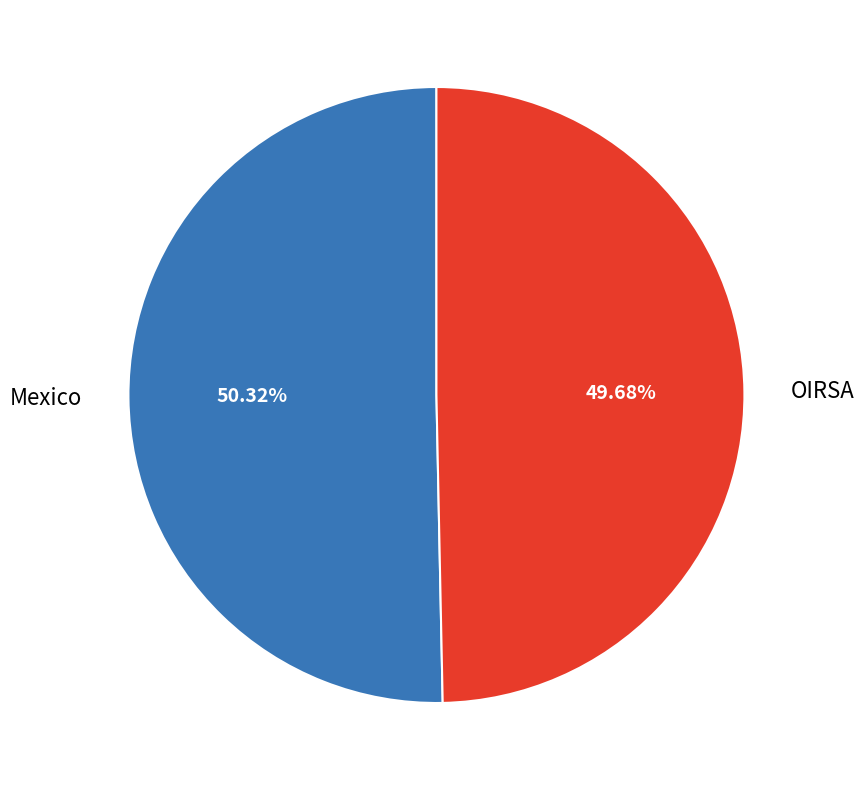

What is the ratio of the value at Mexico to the value at OIRSA?

1.0